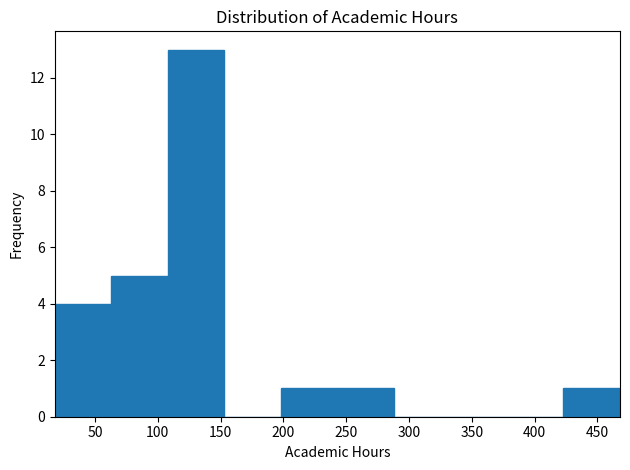

Reading left to right, list every bar in this chart as the range it spans on the x-axis followed by its height. Neither the bar edges nor the heights are printed on the chart, so give them approximately, as read against the axes.

18 to 63: 4
63 to 108: 5
108 to 153: 13
153 to 198: 0
198 to 243: 1
243 to 288: 1
288 to 333: 0
333 to 378: 0
378 to 423: 0
423 to 468: 1